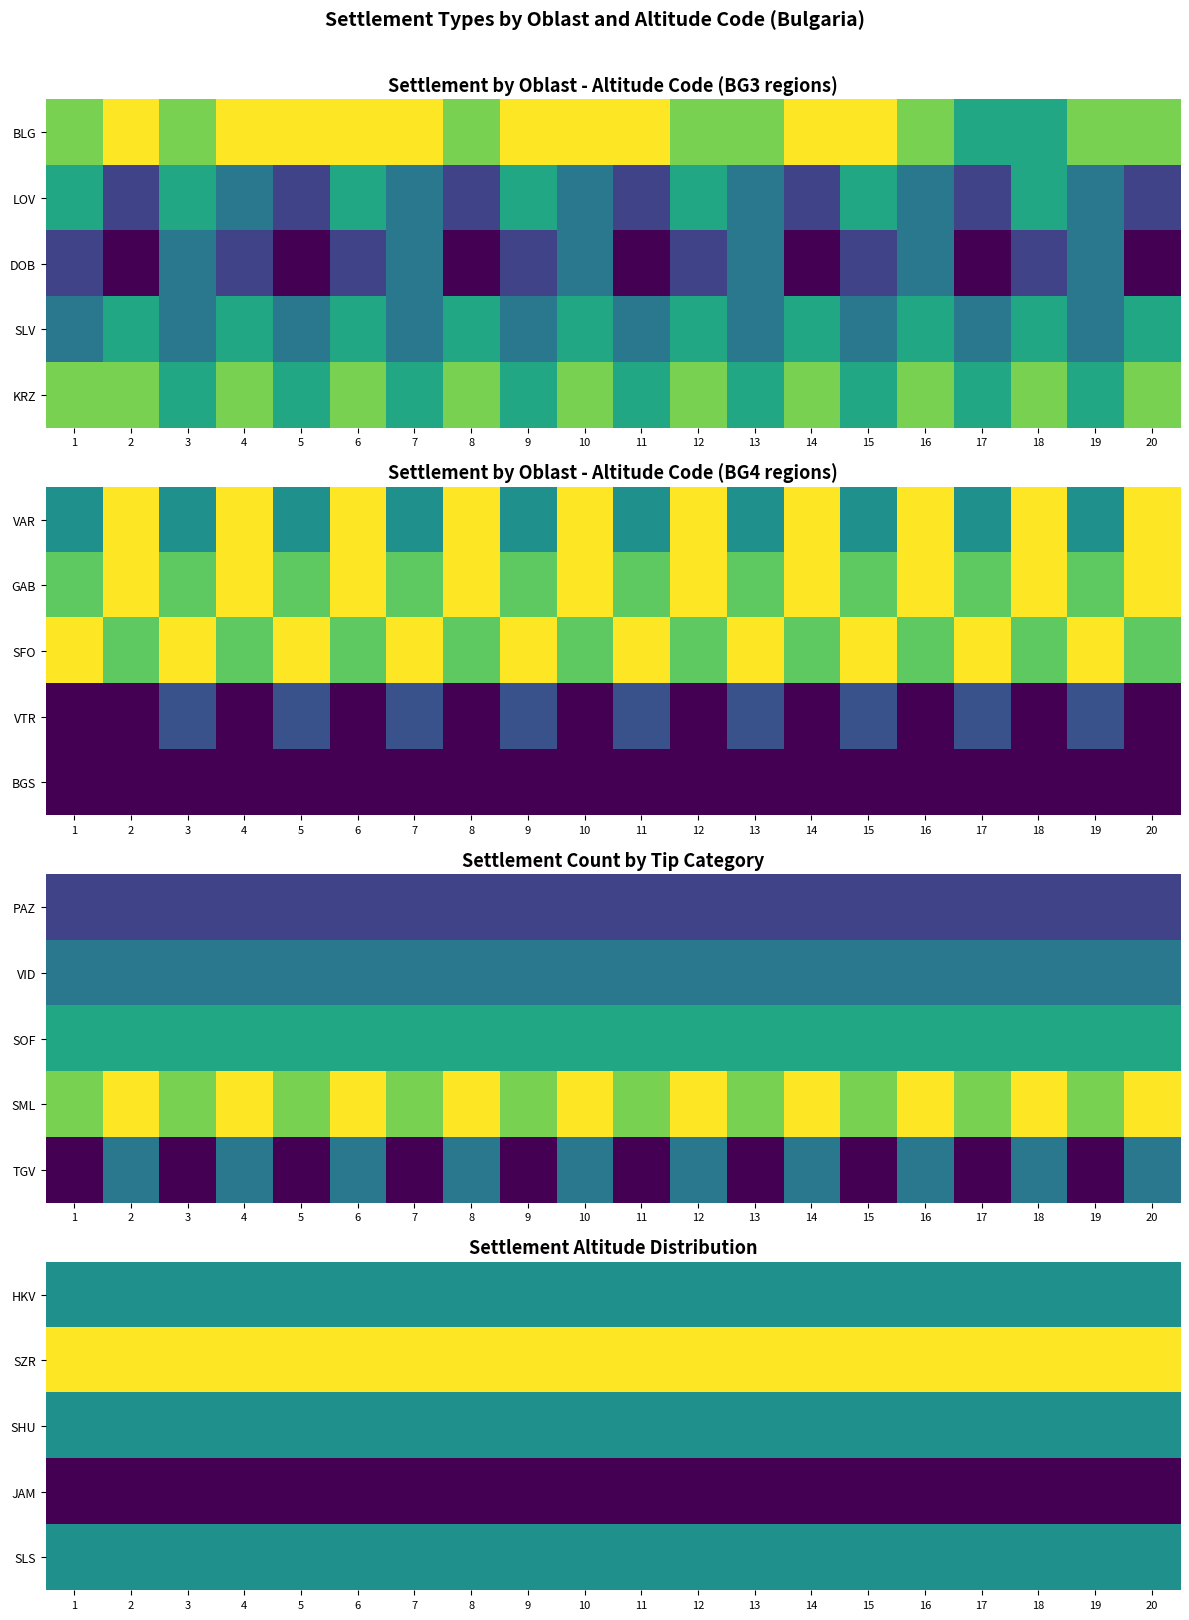

At which category is the sum across all series the highest?

1